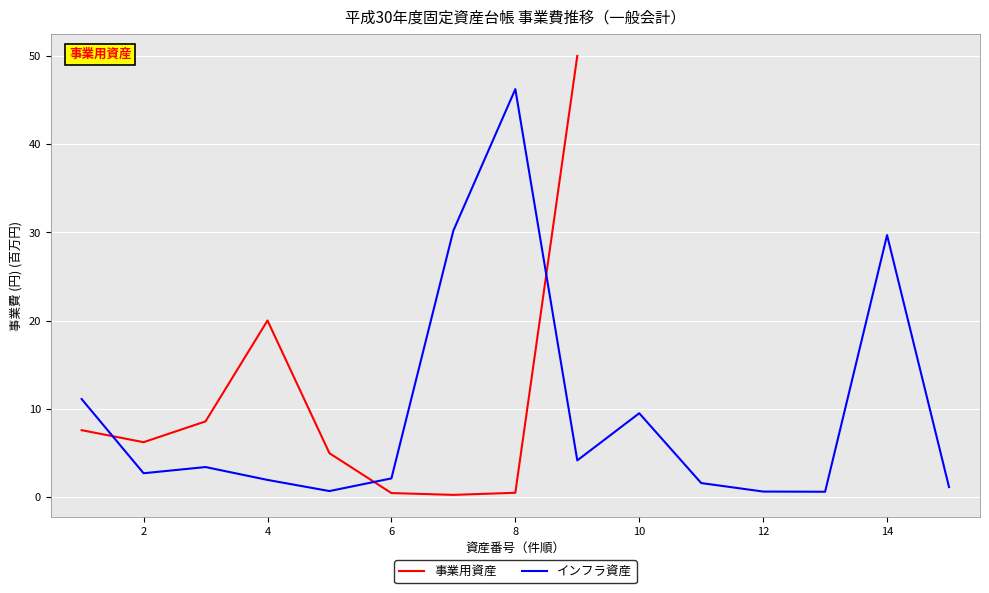

Rank the series by their average value, from highest to lowest.

事業用資産, インフラ資産